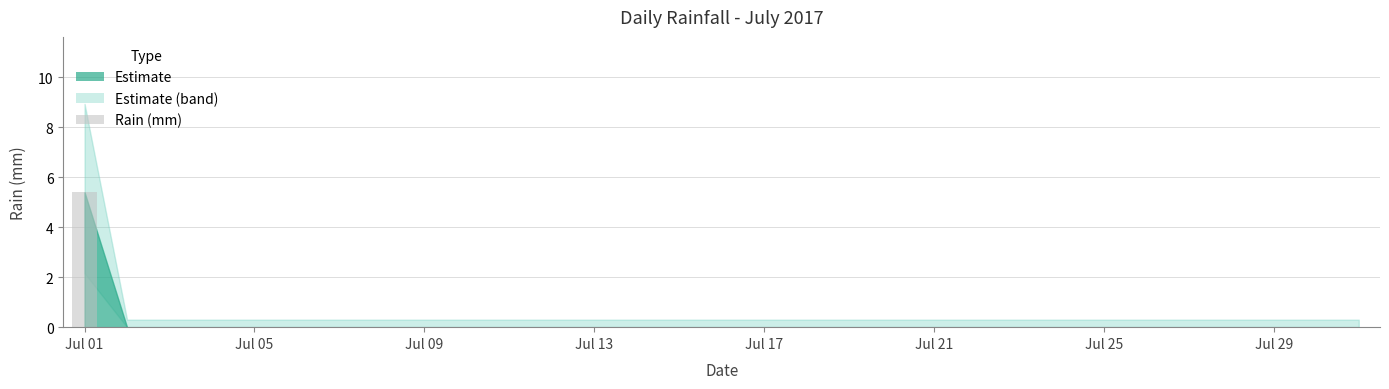

What is the maximum value shown in the chart?

5.4